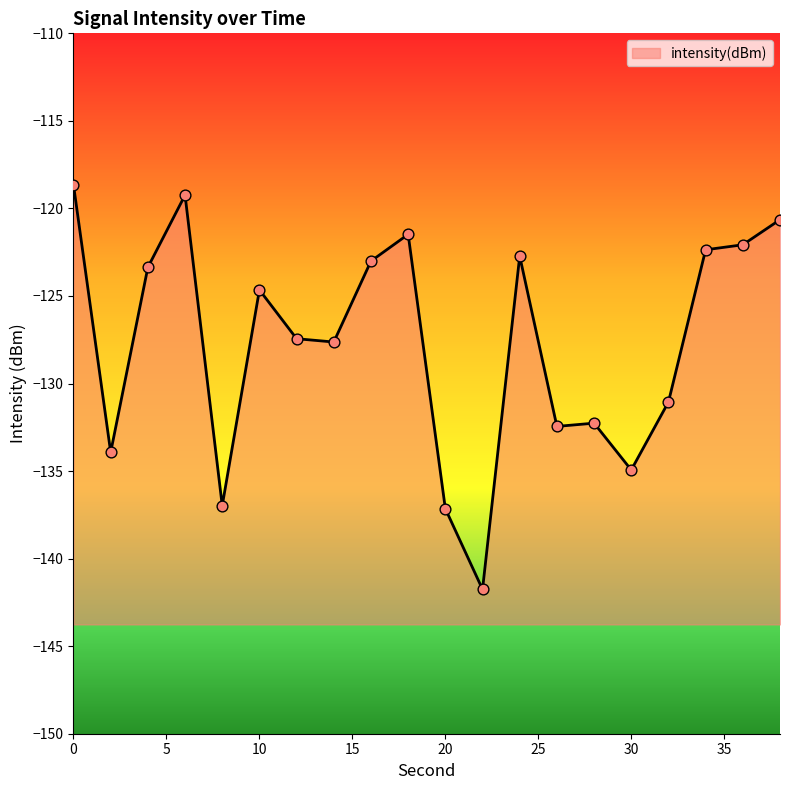

What is the change in value from 0 to 34?

-3.7